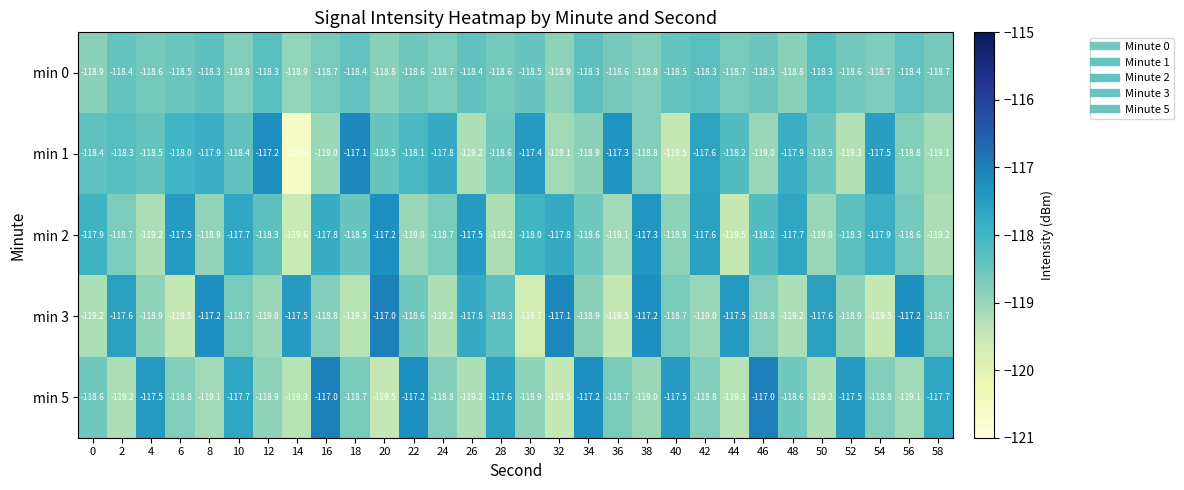

Where is min 2 nearest to the value -118?

30